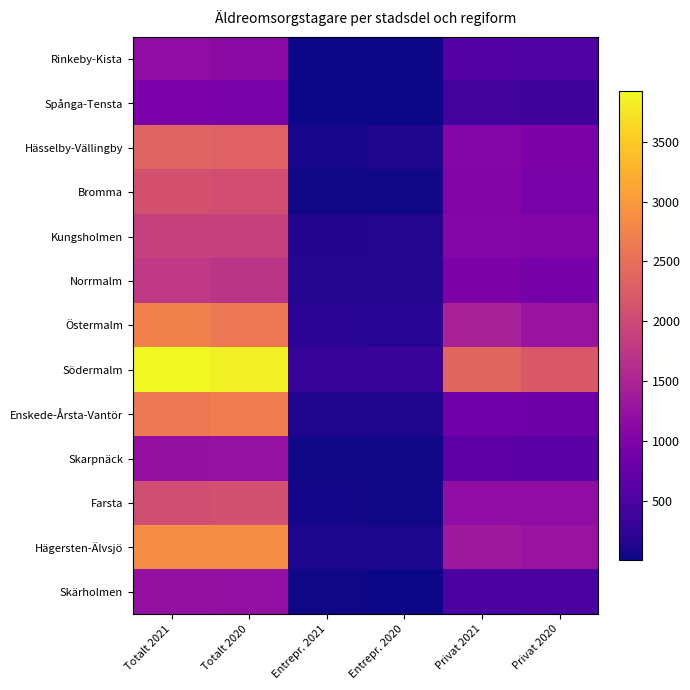

Which category has the highest value across all series?

Totalt 2021